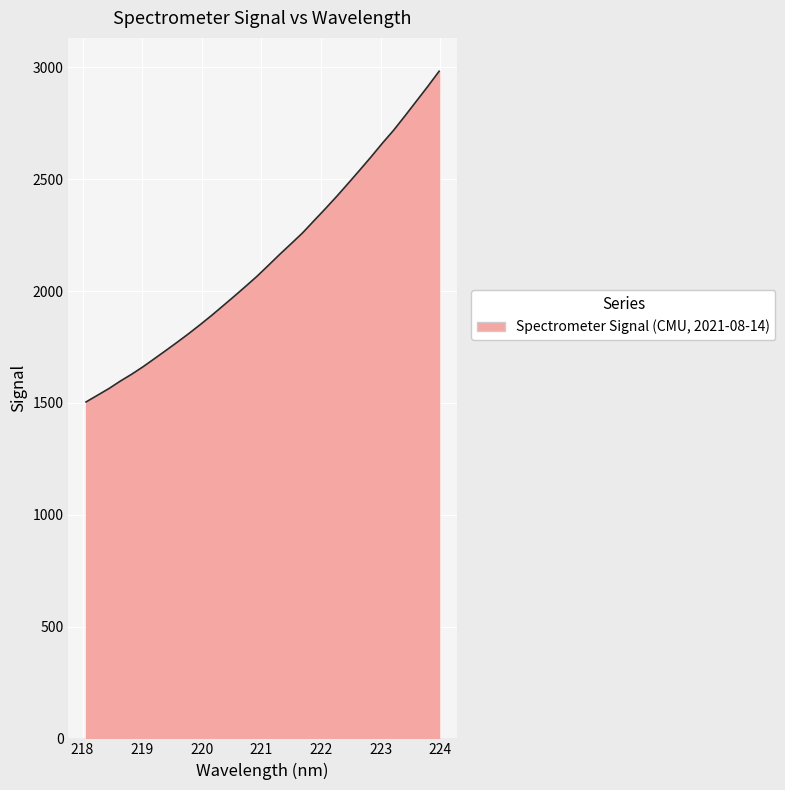

What is the greatest value displayed?

2982.9